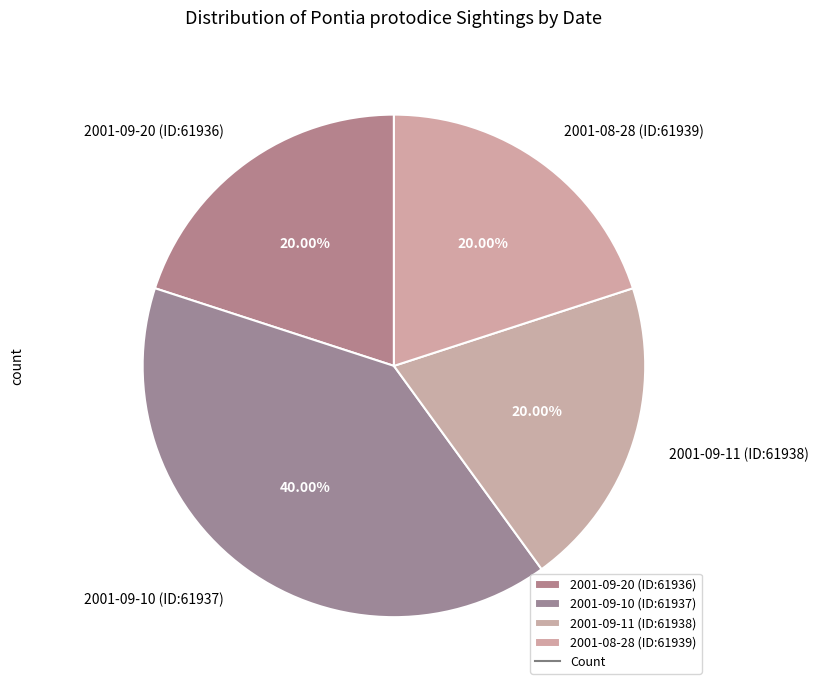

Do 2001-09-20 (ID:61936) and 2001-09-10 (ID:61937) together represent more than half of the pie?

Yes